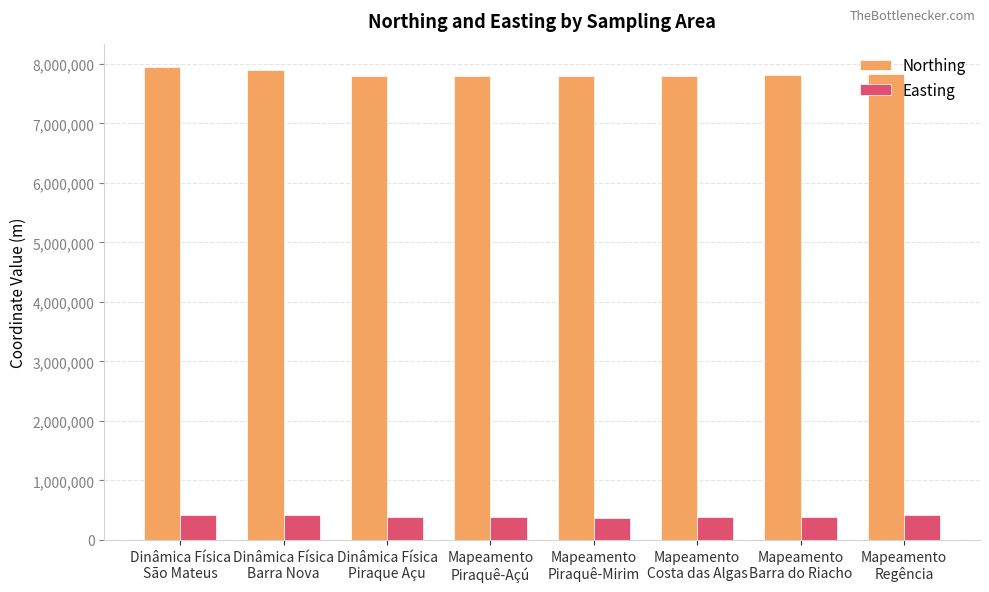

Rank the series by their average value, from lowest to highest.

Easting, Northing